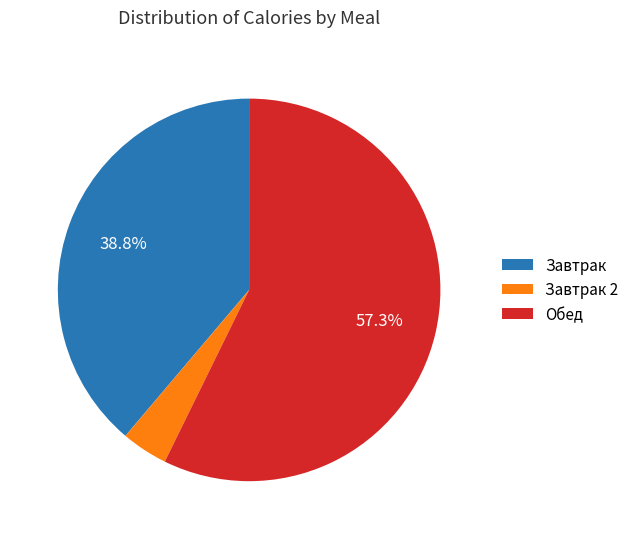

Count the number of slices in the pie.

3